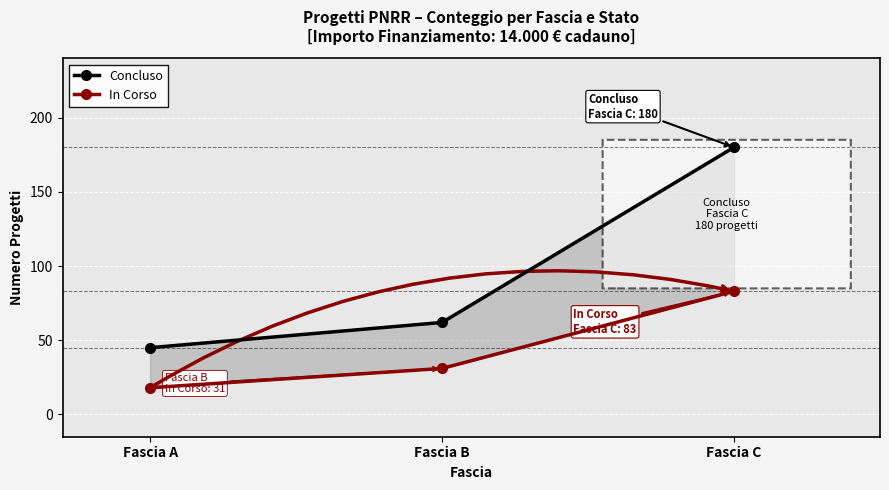

At how many categories does at least one series exceed 42?

3